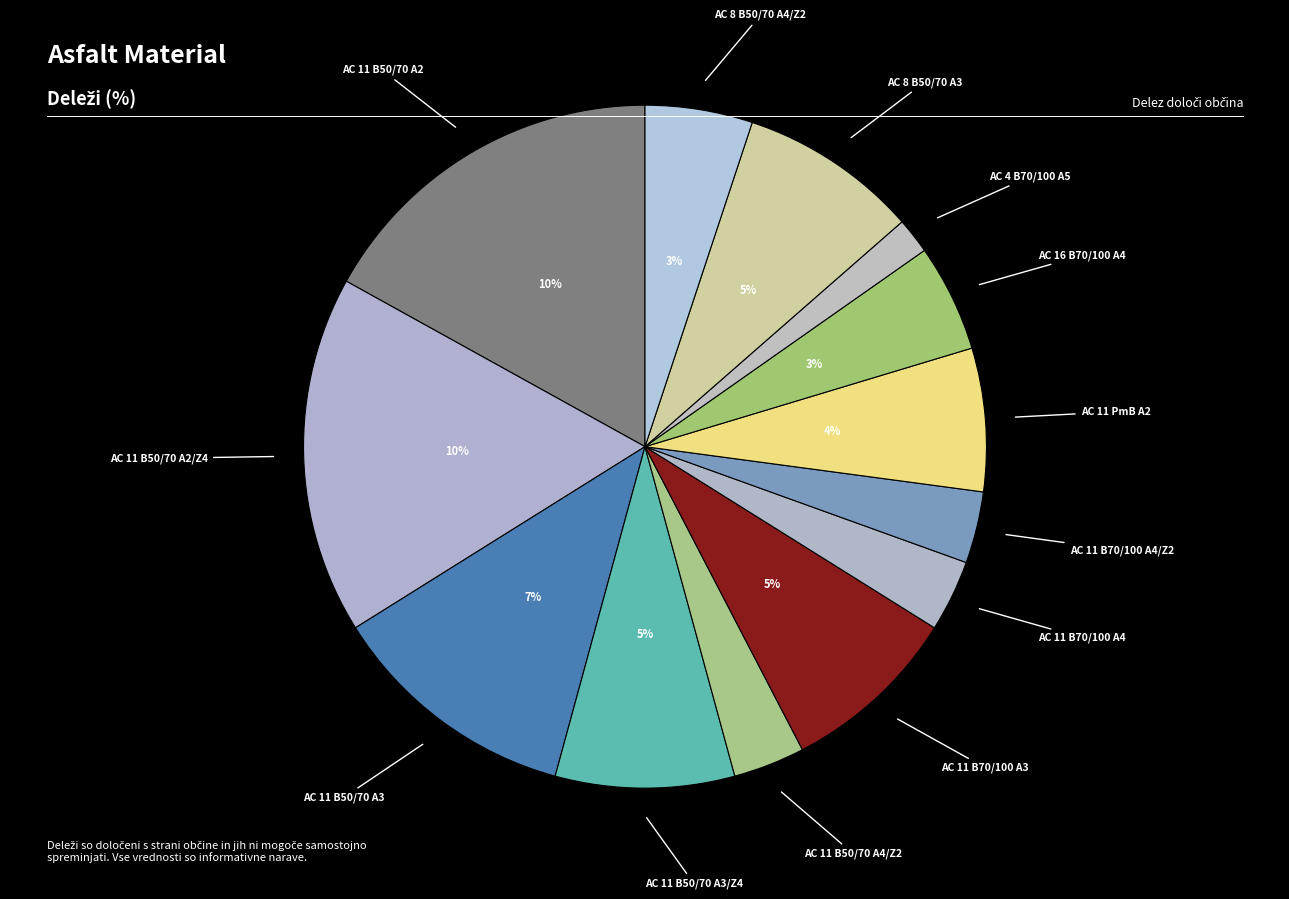

Which category has the biggest portion of the pie?

Asfalt AC 11 surf B 50/70 A2